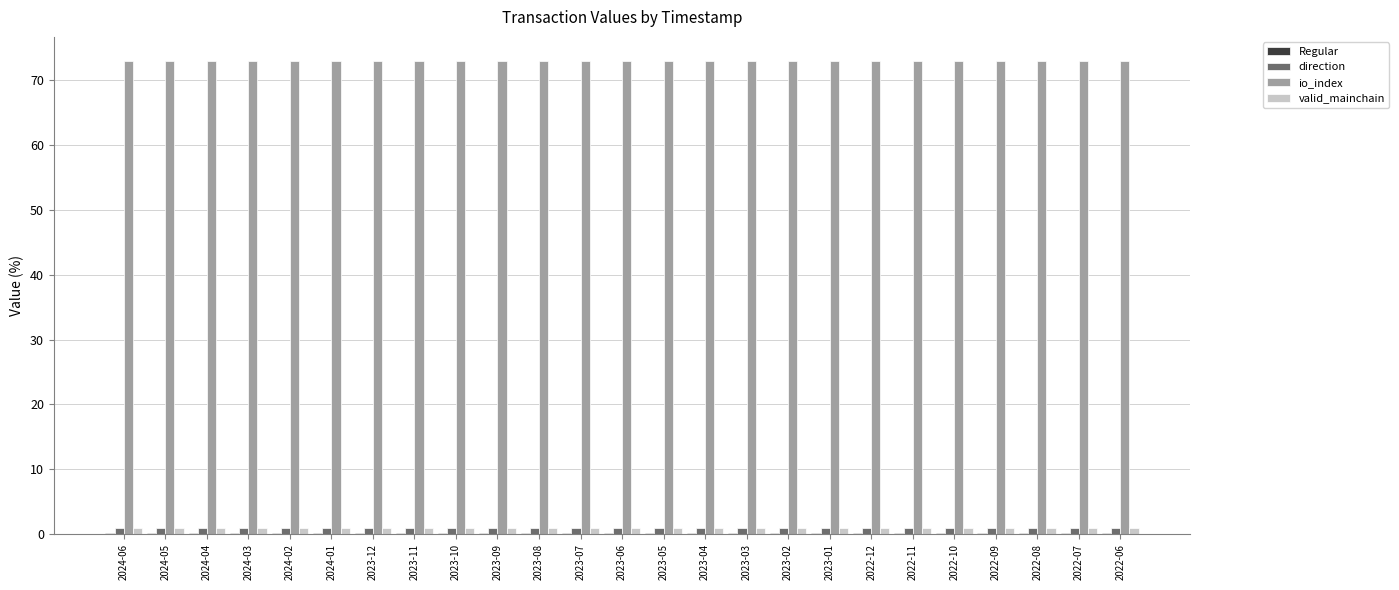

Is it true that io_index equals 123.7 at 2022-09?

False